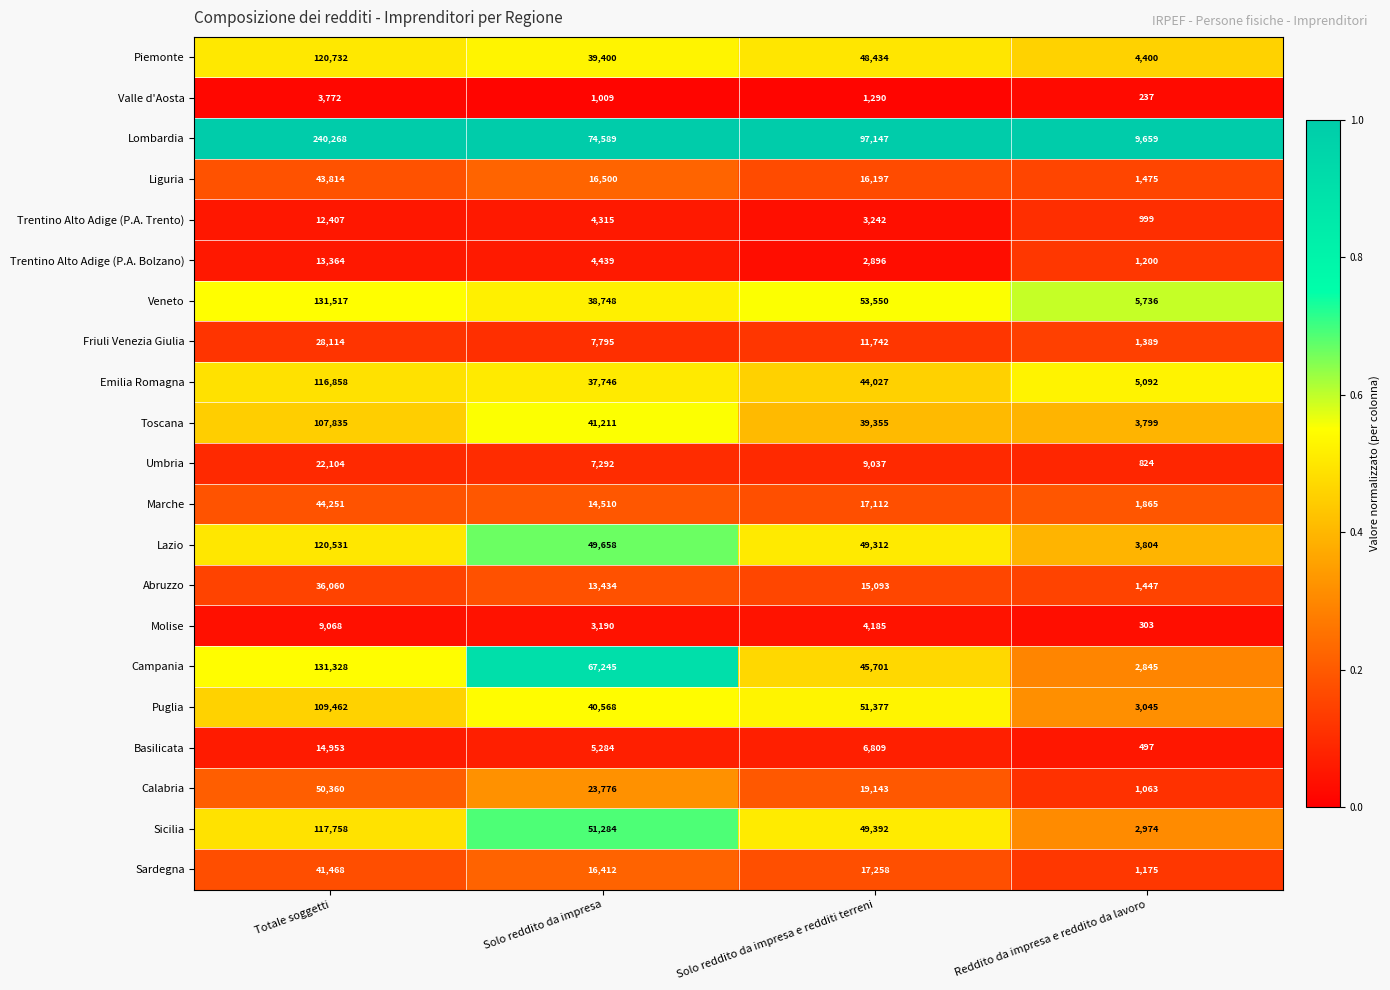

Which series has the largest range (max minus min)?

Lombardia